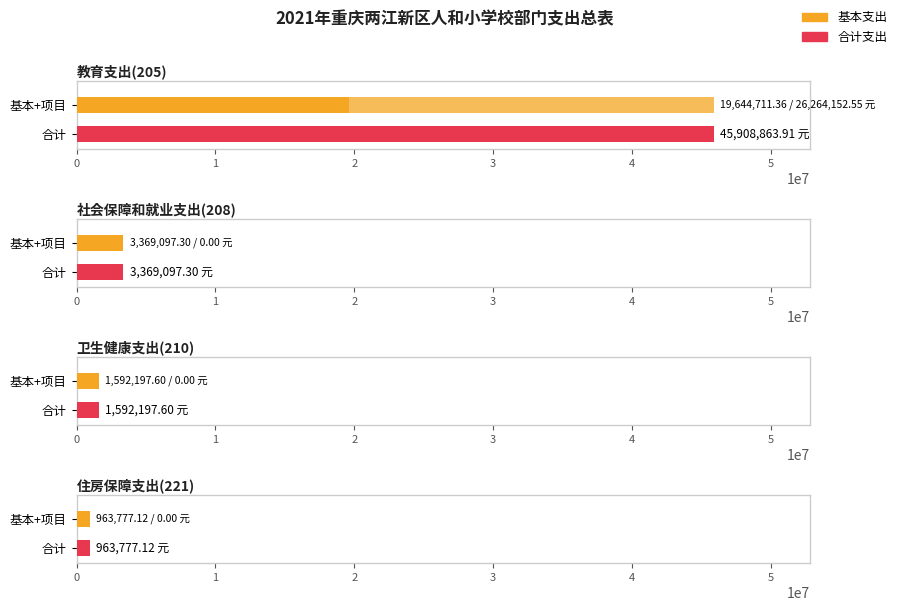

Where does the 基本支出 series first go above 3369097?

教育支出(205)